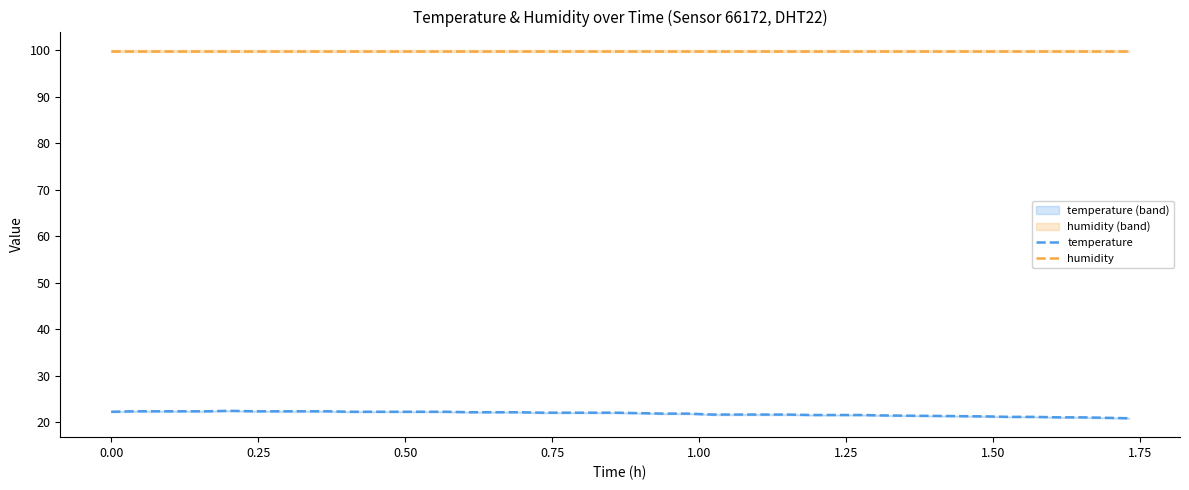

True or false: temperature and humidity cross at least once.

False